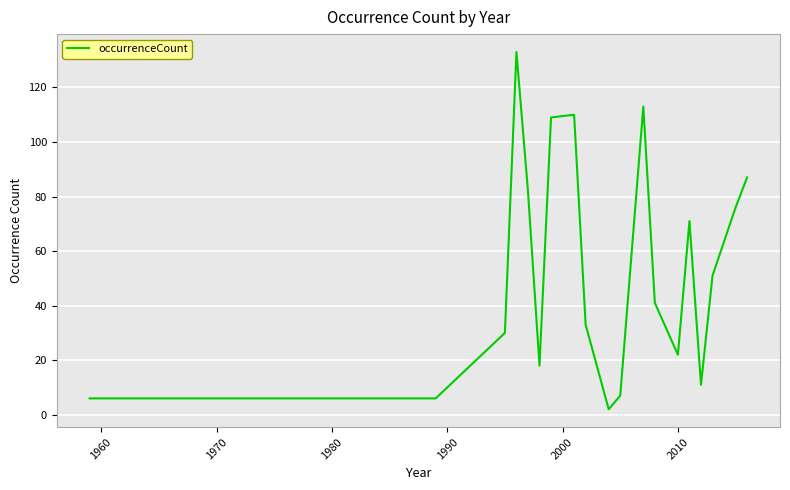

What is the maximum value shown in the chart?

133